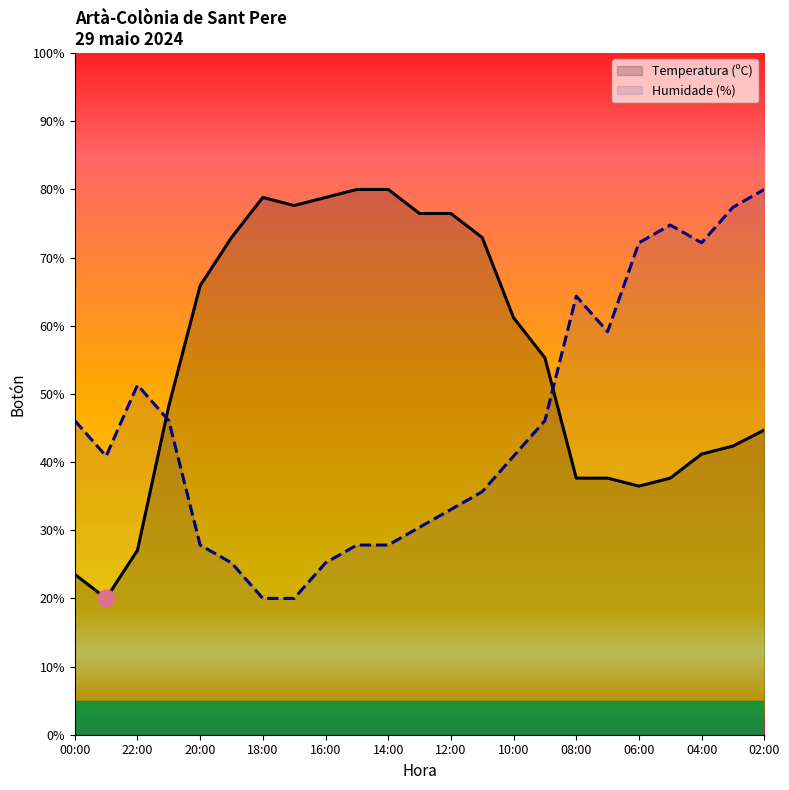

Reading left to right, list all the values displayed in this chart.

Temperatura (ºC): 23.5	20.0	27.1	48.2	65.9	72.9	78.8	77.6	78.8	80.0	80.0	76.5	76.5	72.9	61.2	55.3	37.6	37.6	36.5	37.6	41.2	42.4	44.7
Humidade (%): 46.1	40.9	51.3	46.1	27.8	25.2	20.0	20.0	25.2	27.8	27.8	30.4	33.0	35.7	40.9	46.1	64.3	59.1	72.2	74.8	72.2	77.4	80.0